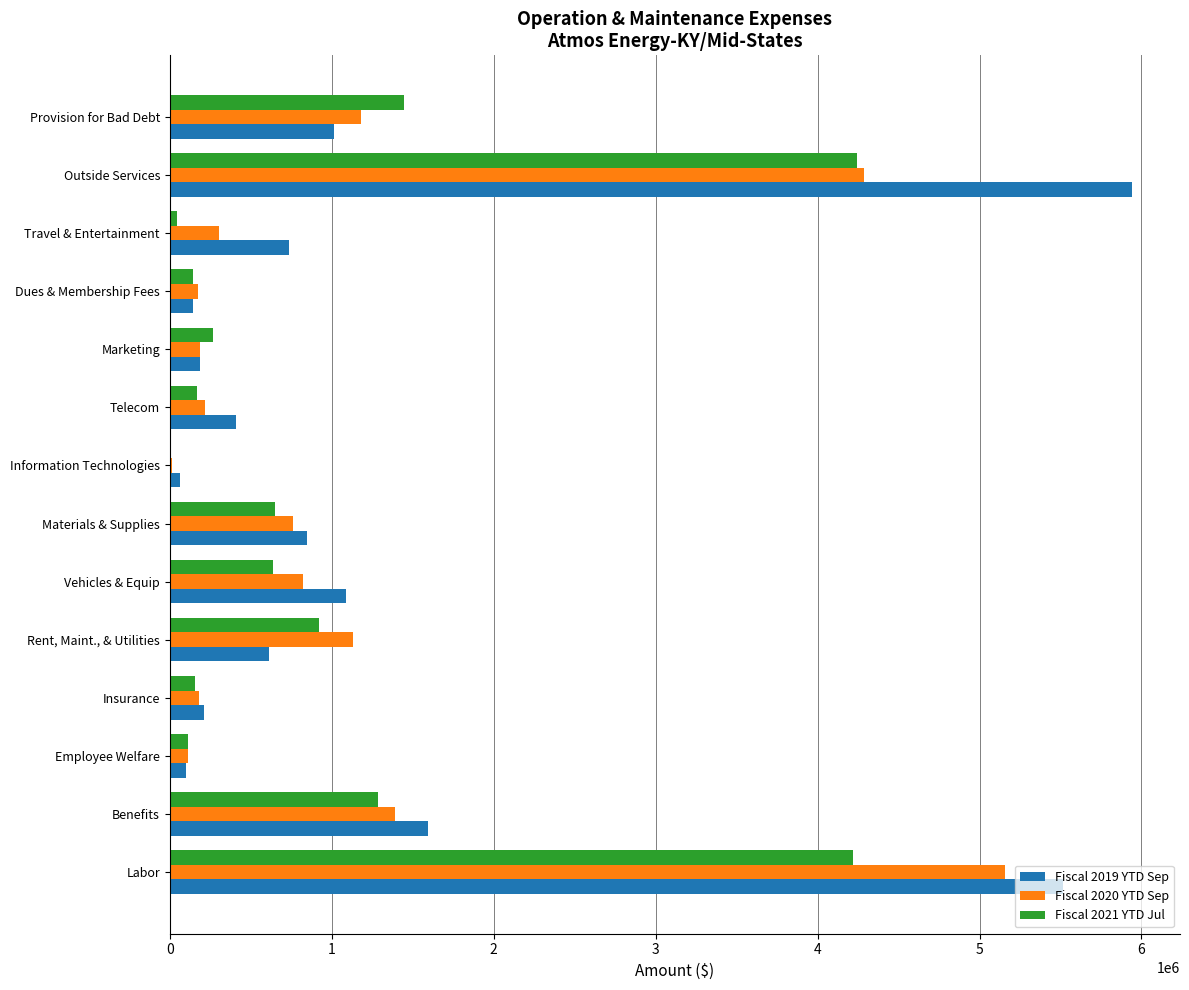

Which series has the largest total across all categories?

Fiscal 2019 YTD Sep